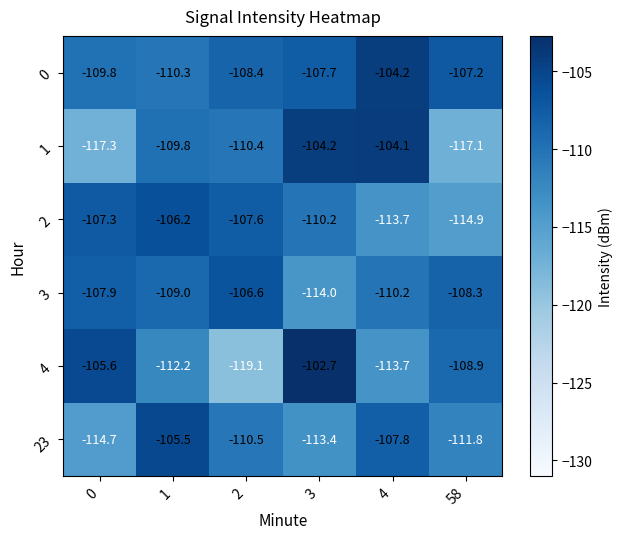

Count the number of categories in the chart.

6